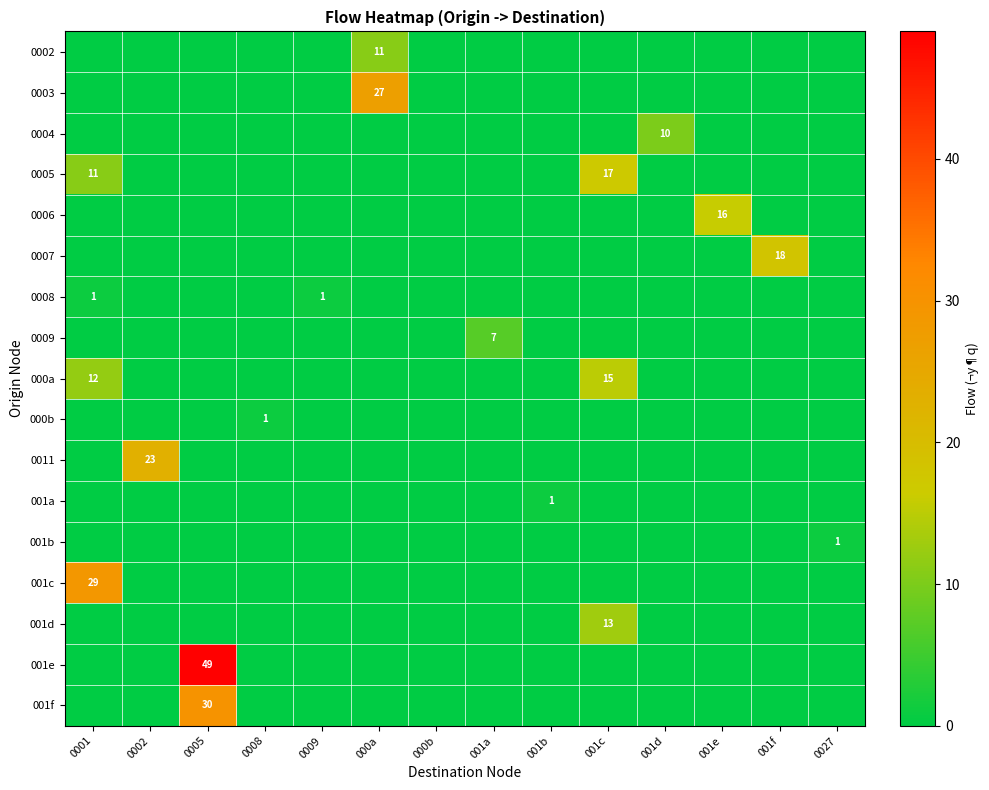

The value of 0007 at 001f is 18. True or false?

True